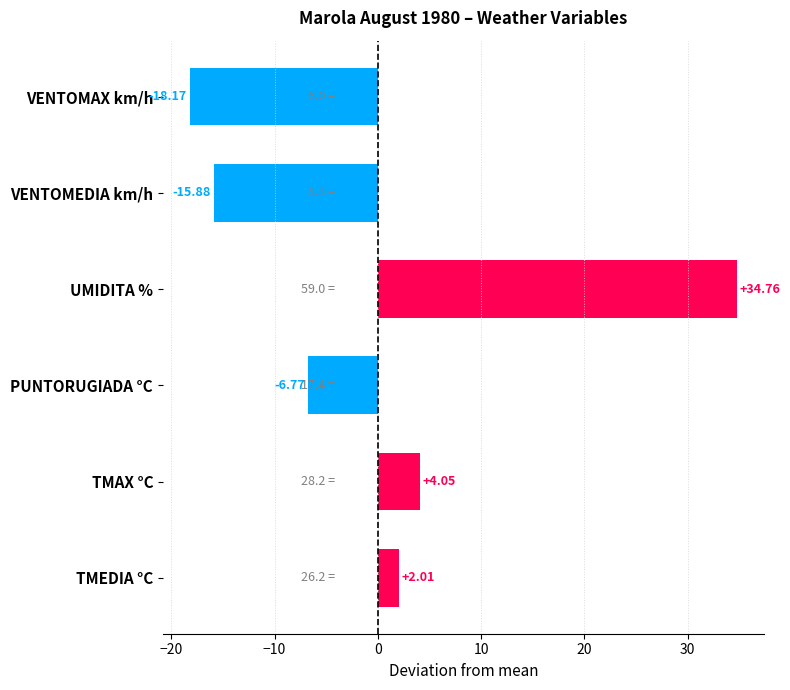

Rank the categories by value from lowest to highest.

VENTOMAX km/h, VENTOMEDIA km/h, PUNTORUGIADA °C, TMEDIA °C, TMAX °C, UMIDITA %